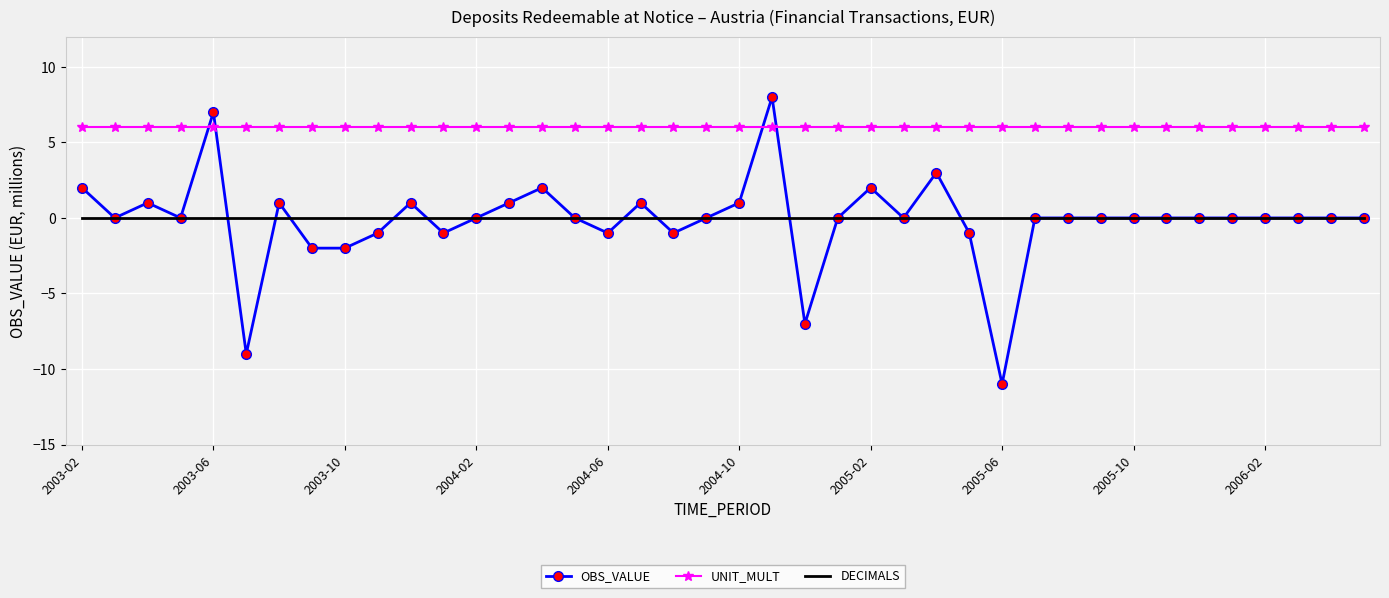

What is the minimum value shown in the chart?

-11